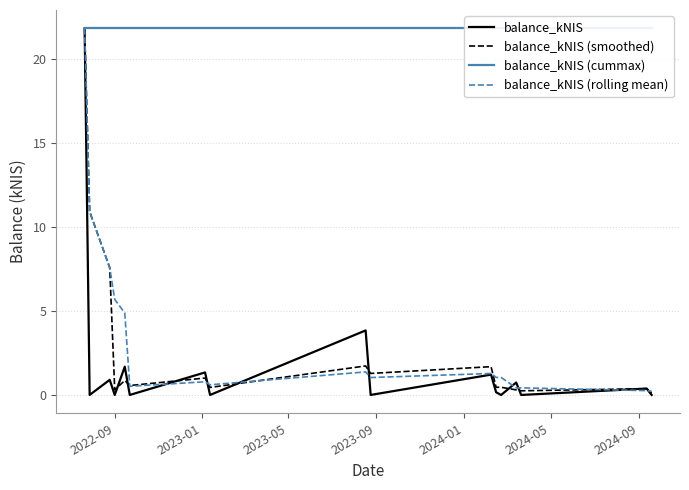

What is the highest value of the balance_kNIS series?

21.8